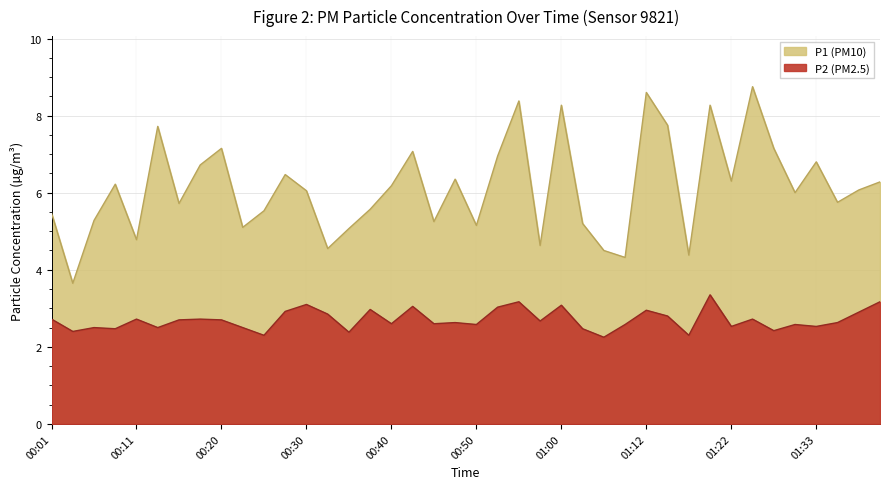

At how many categories does at least one series exceed 7?

10